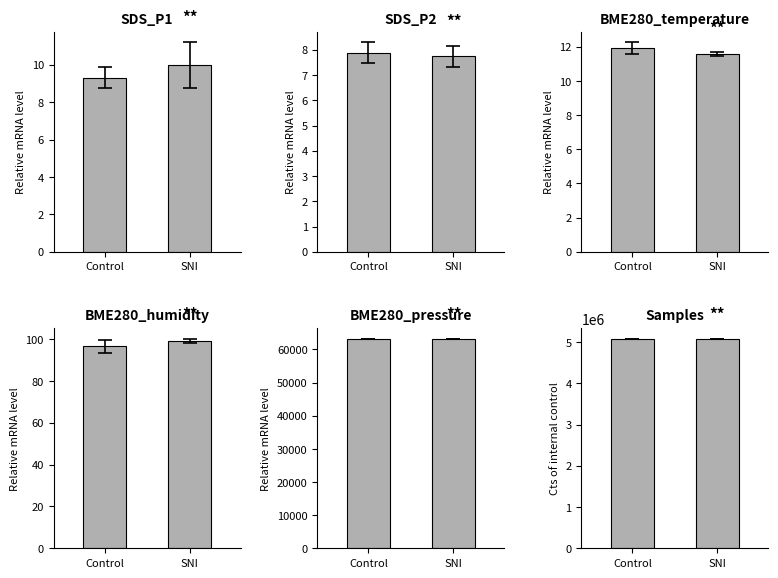

What is the label of the 1st bar from the right?

SNI